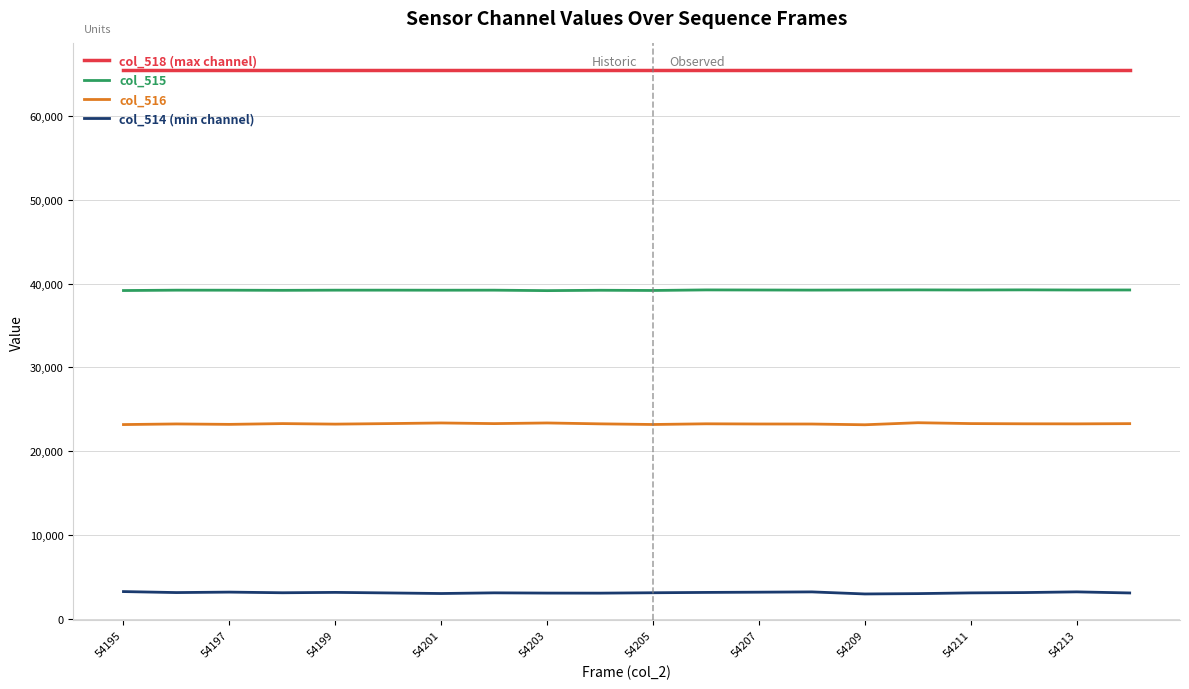

True or false: col_515 and col_514 (min channel) intersect in this chart.

False